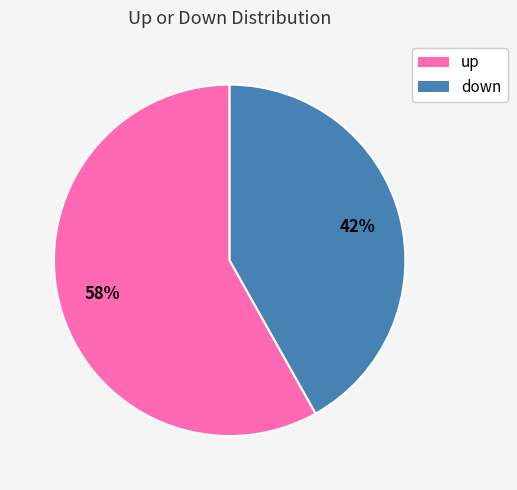

Which slice is the largest?

up